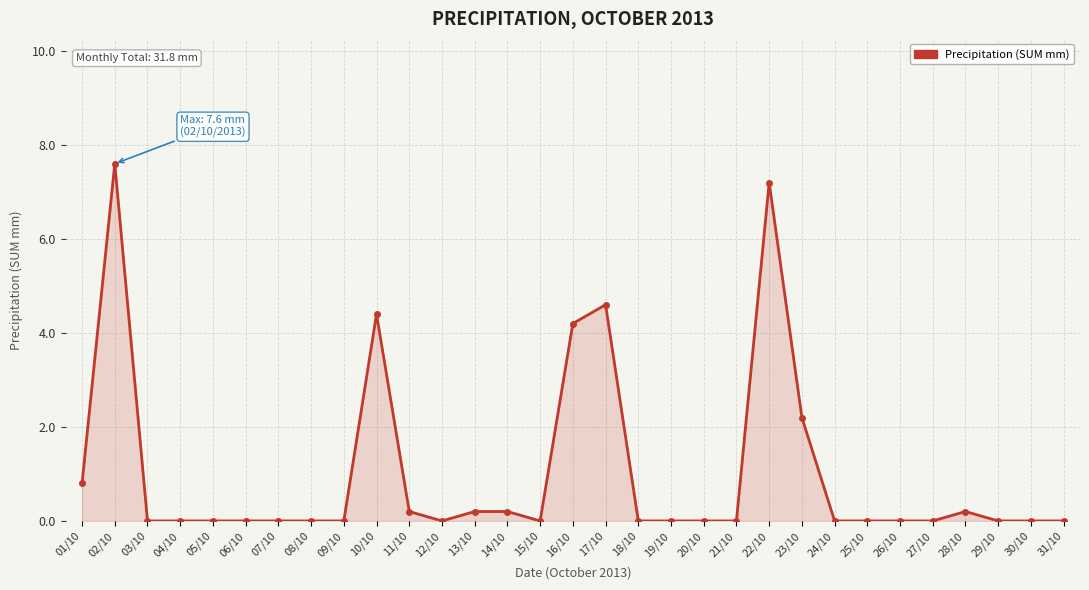

True or false: the data shows -4.2 at 25/10.

False